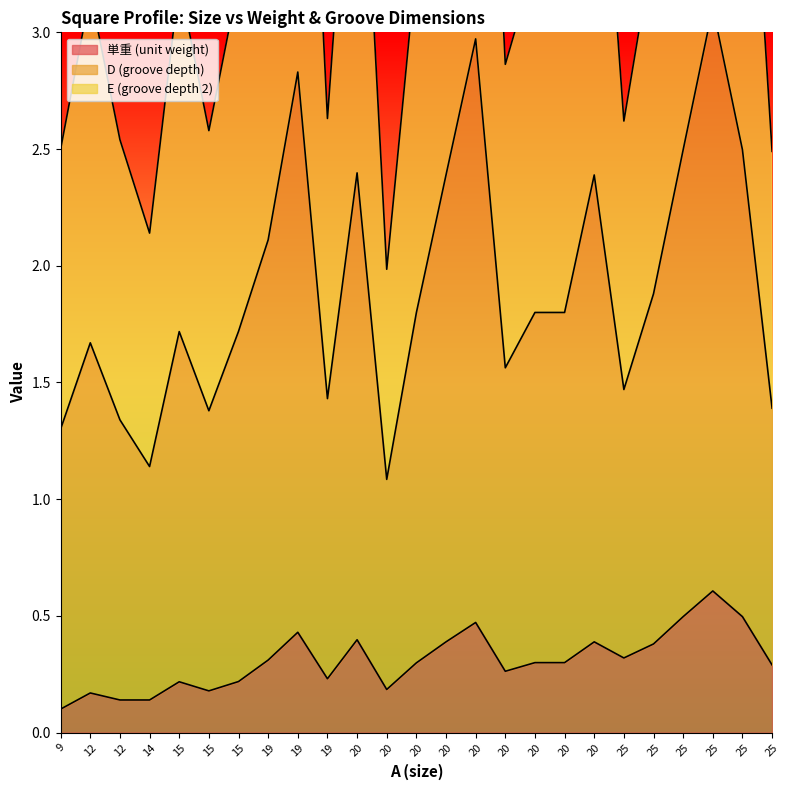

How many lines are shown in the chart?

3